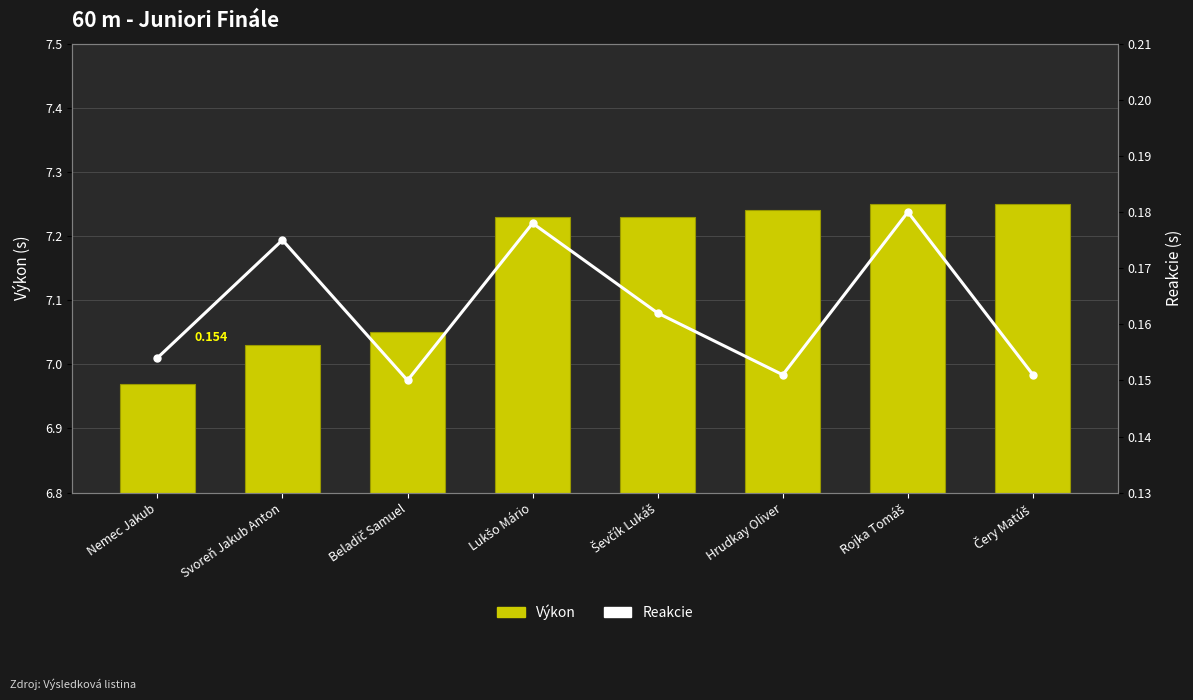

The value of Reakcie at Lukšo Mário is 0.3. True or false?

False